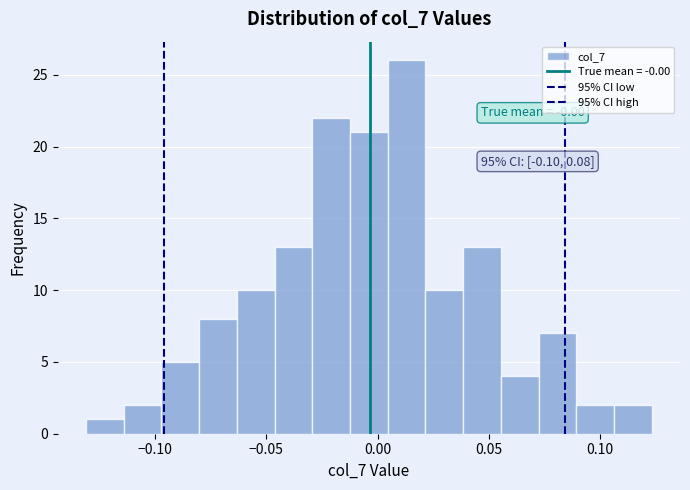

Around what value on the x-axis is the tallest bar? Give the approximate position of its centre, as read against the axis.

0.015